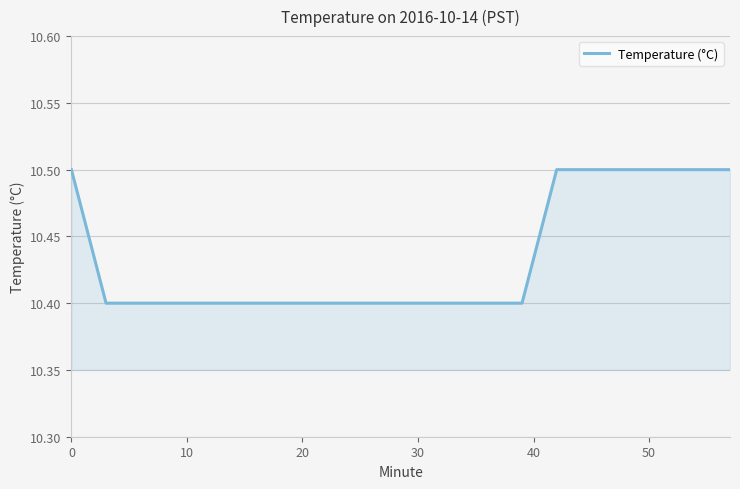

What is the maximum value shown in the chart?

10.5